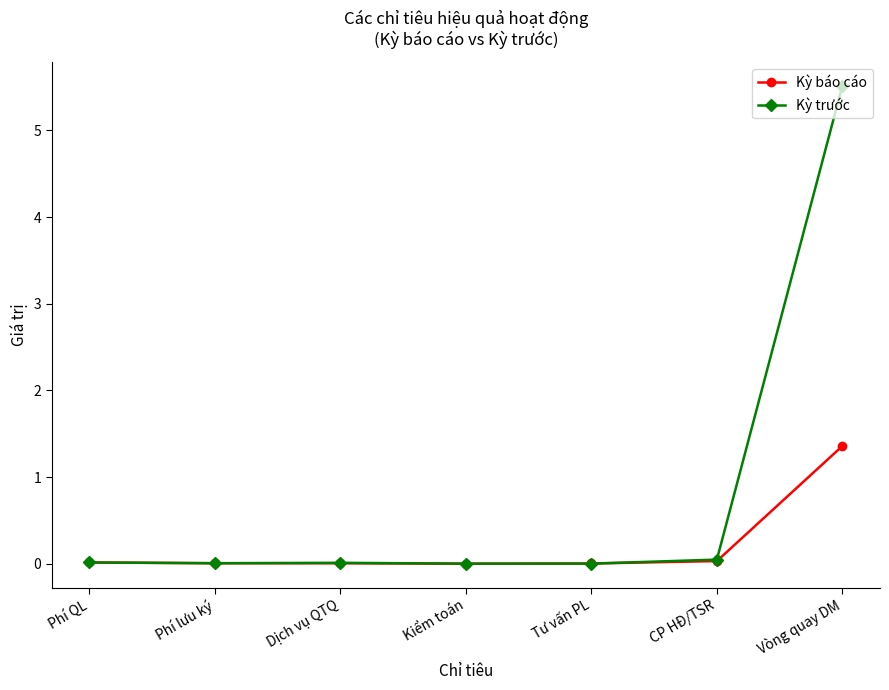

What are all the series names shown in the legend?

Kỳ báo cáo, Kỳ trước